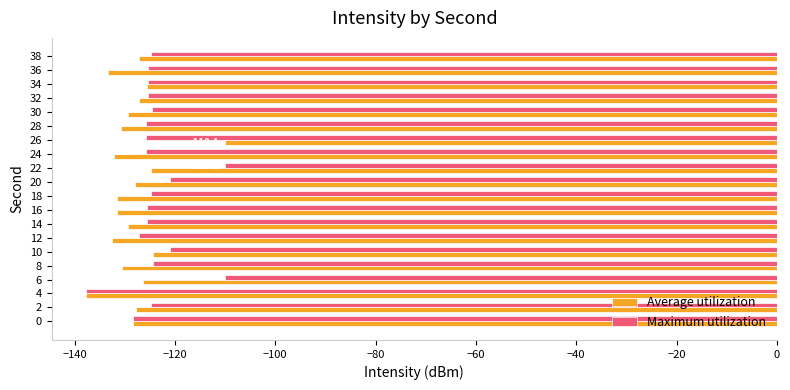

What is the difference between the highest and lowest values at 18?

6.8